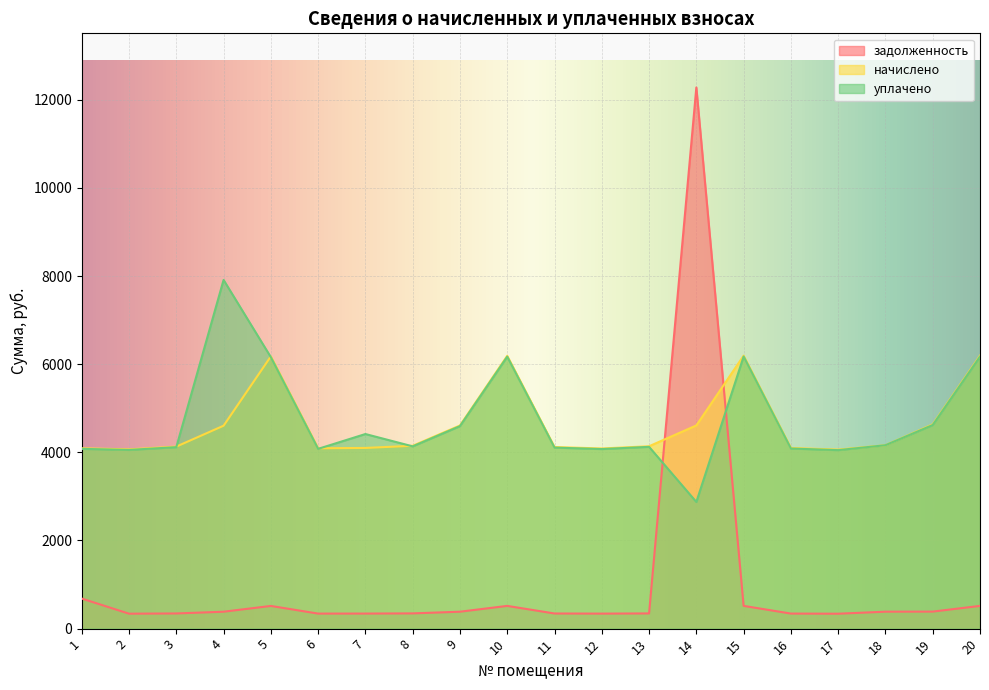

How many times do начислено and задолженность cross each other?

2